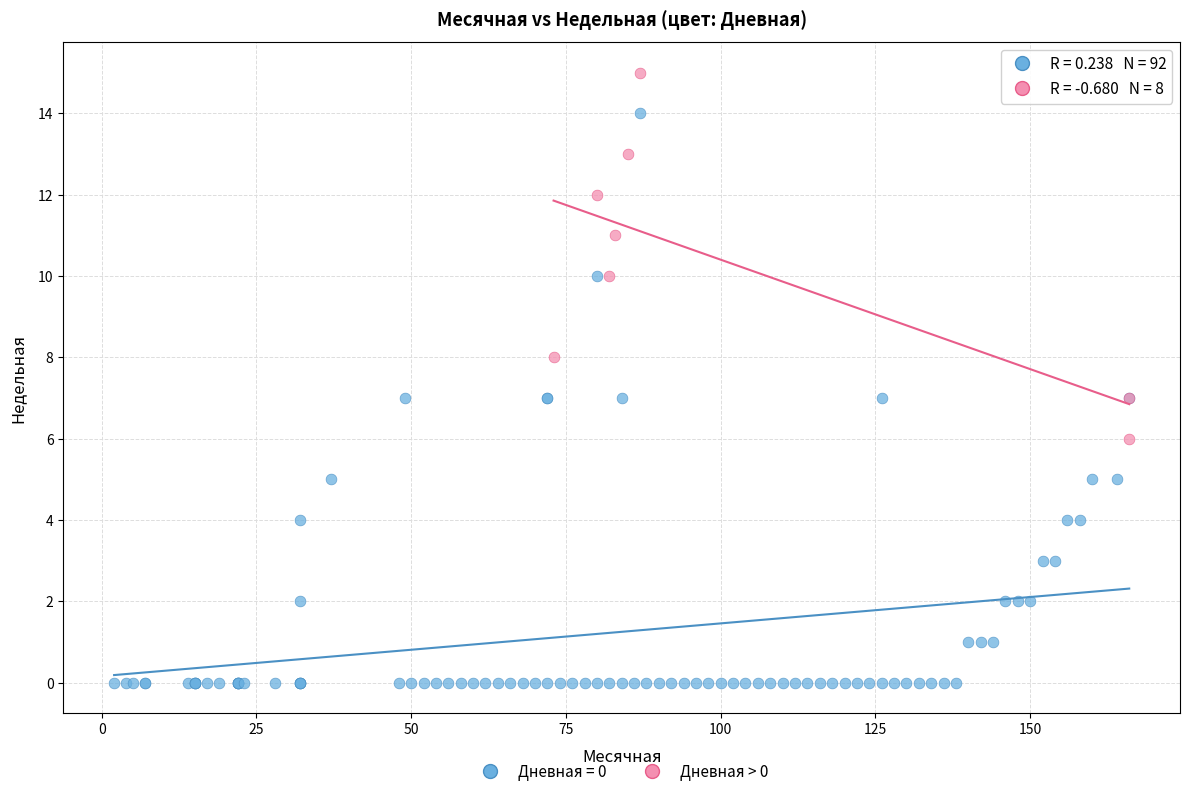

Which series has the largest Y range (max minus min)?

Дневная = 0